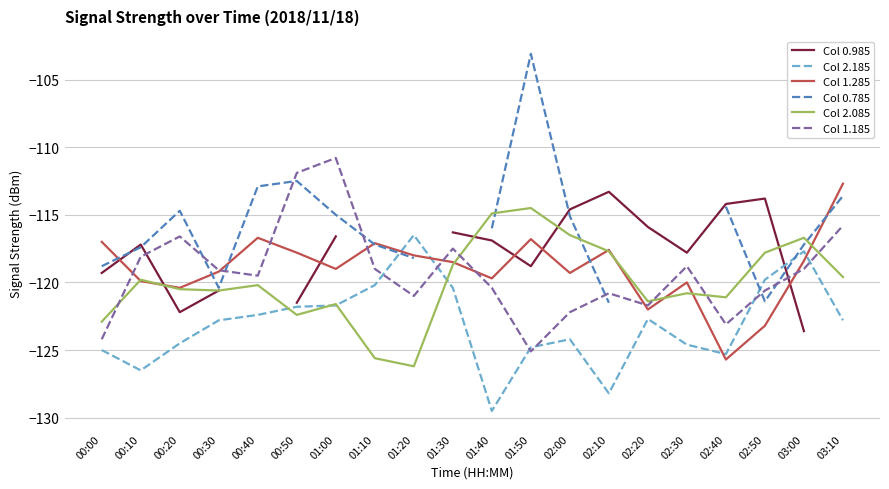

What value does the Col 2.185 series have at 00:10?

-126.5